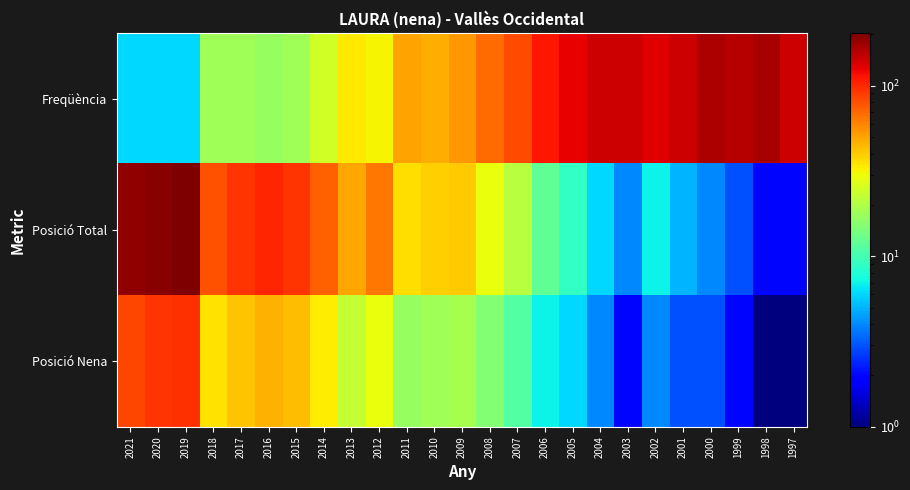

Which has a higher value, 2017 or 2009?

2009